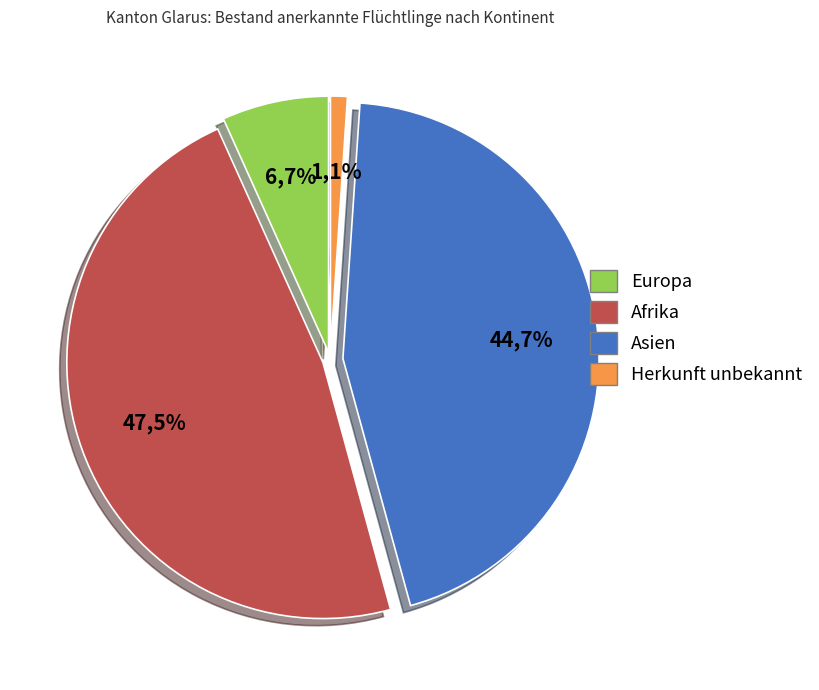

Does Herkunft unbekannt account for over 50% of the chart?

No